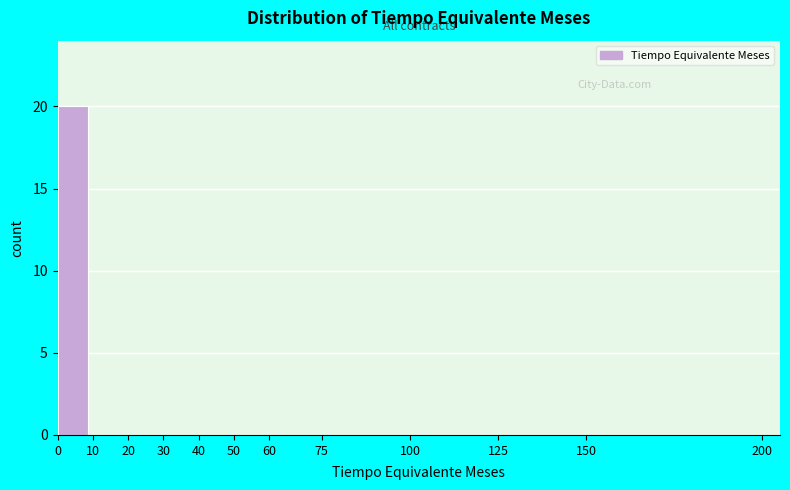

Over which range of the x-axis is the bar tallest?

0 to 10